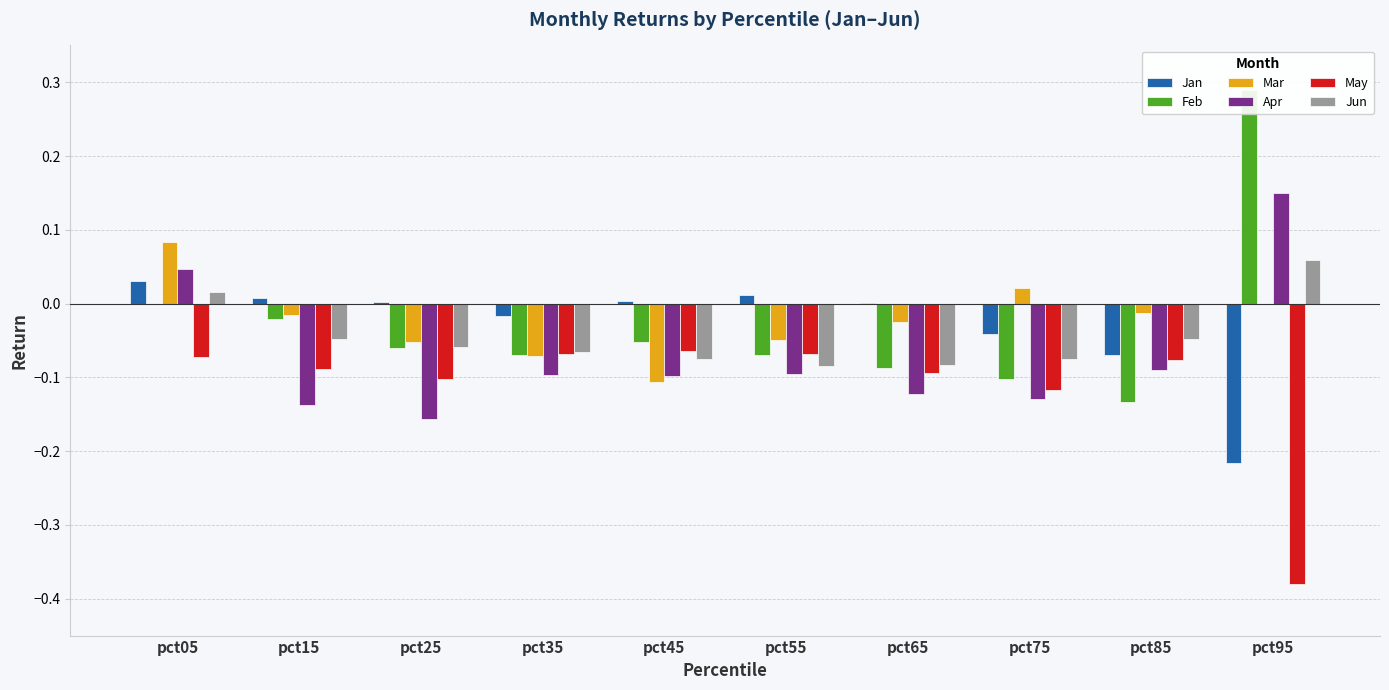

Is it true that Apr equals -0.1 at pct75?

True